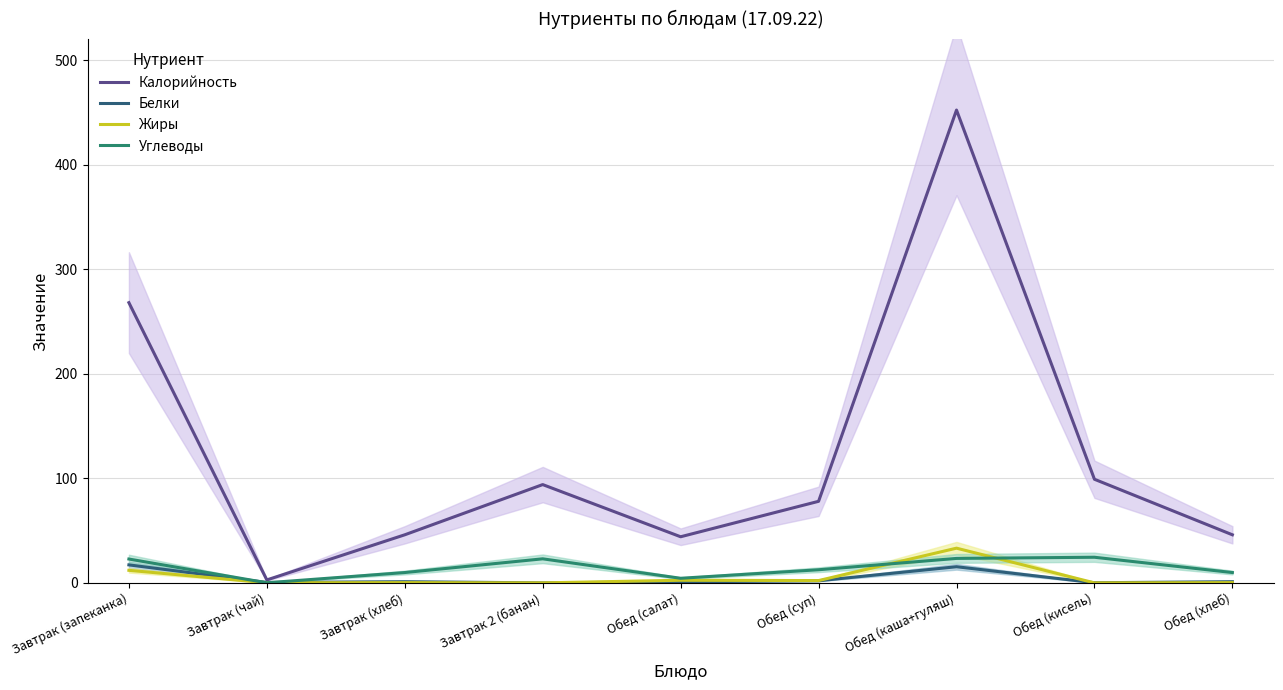

At how many categories does at least one series exceed 298?

1